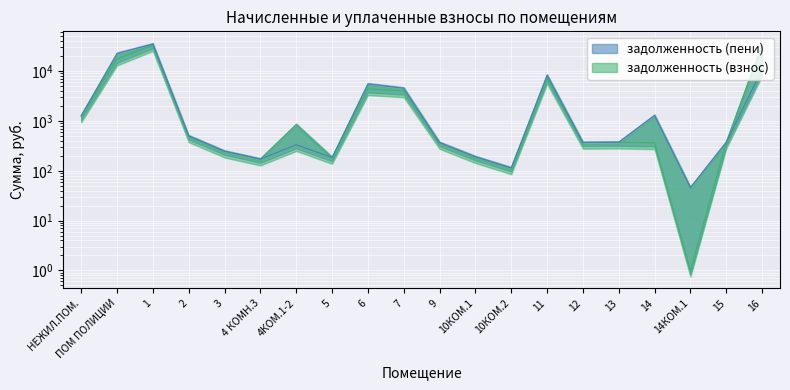

Where is задолженность (пени) nearest to the value 17534?

ПОМ ПОЛИЦИИ